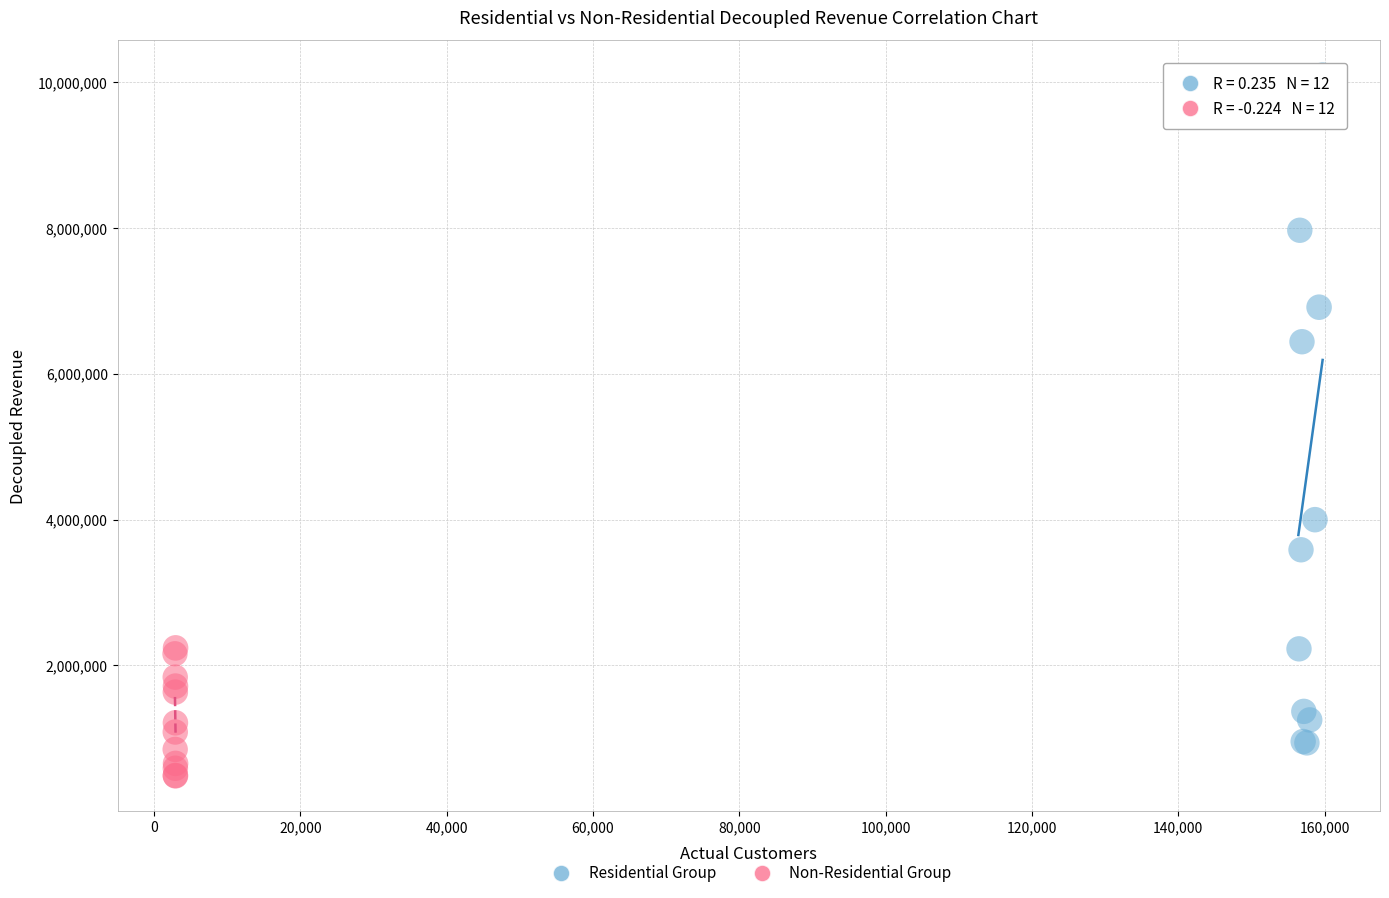

Which series reaches the maximum Y coordinate?

Residential Group